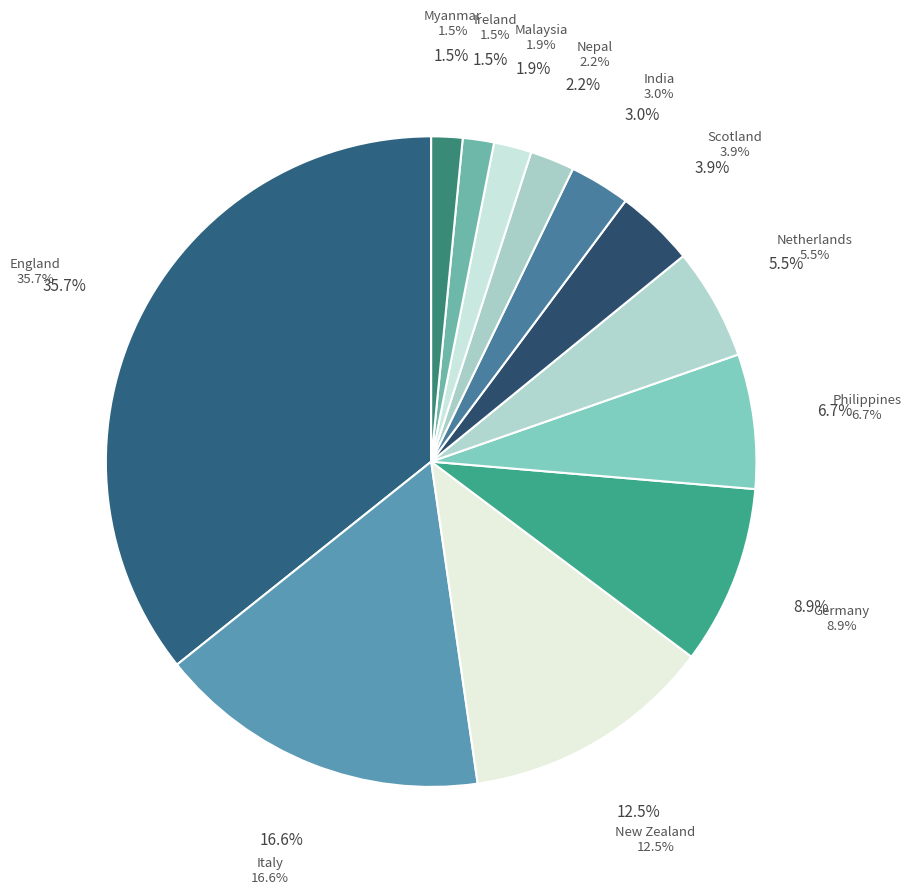

Is England the majority of the pie?

No